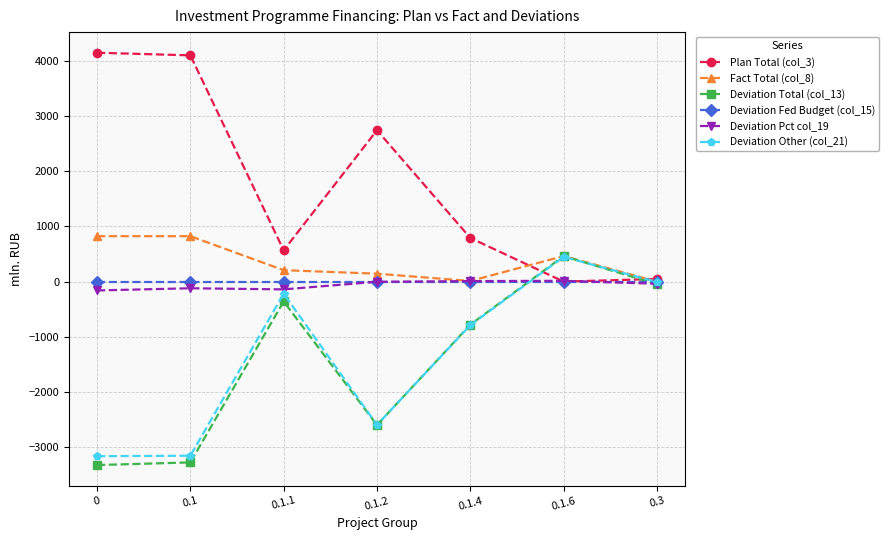

How many values in Plan Total (col_3) are above zero?

6